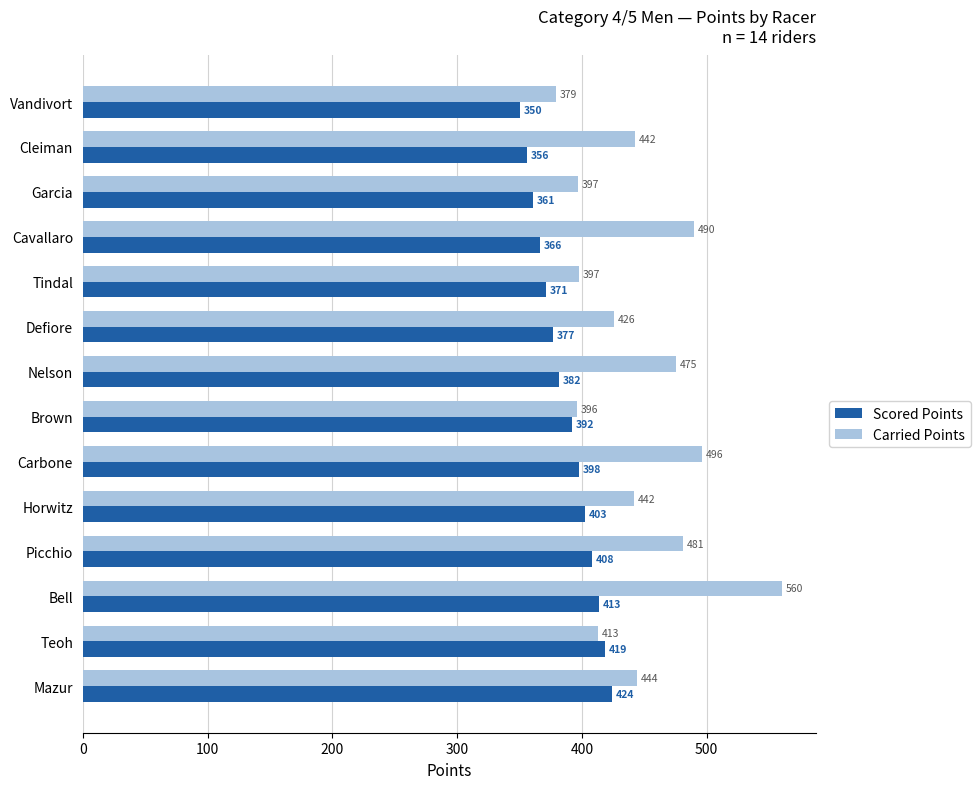

What are all the series names shown in the legend?

Scored Points, Carried Points